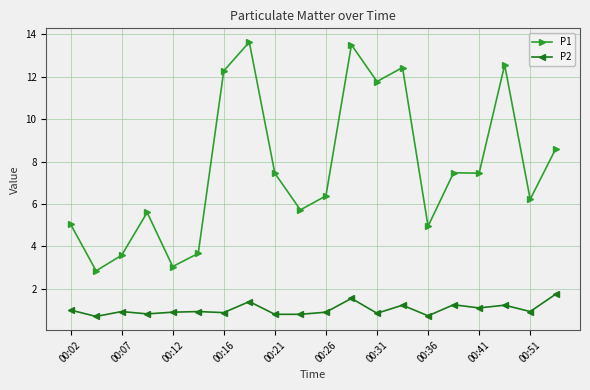

Rank the series by their maximum value, from highest to lowest.

P1, P2